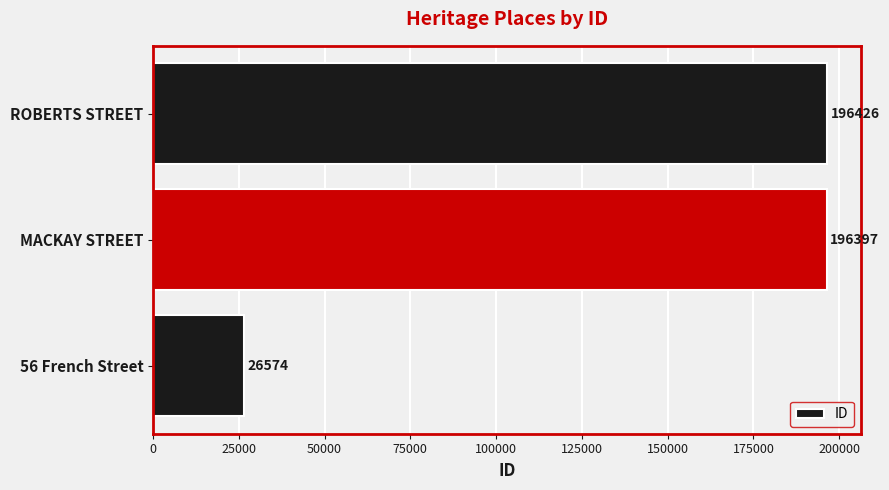

Count the number of data series in this chart.

1